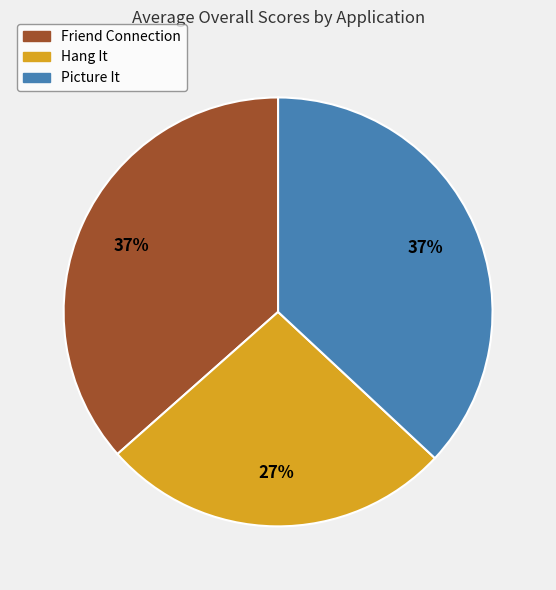

How many slices are in this pie chart?

3